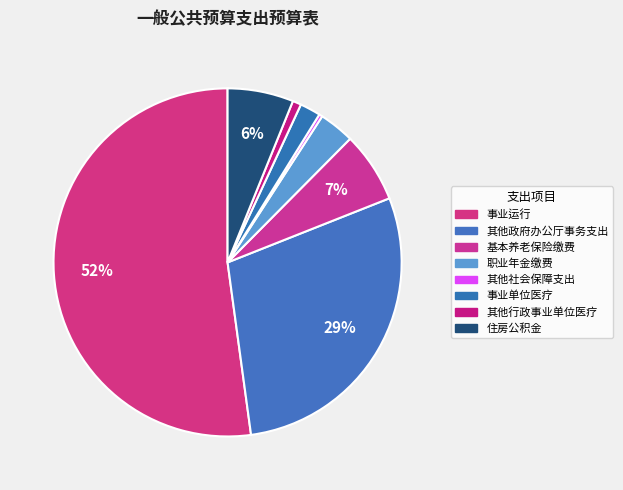

Rank the categories by value from lowest to highest.

其他社会保障和就业支出, 其他行政事业单位医疗支出, 事业单位医疗, 机关事业单位职业年金缴费支出, 住房公积金, 机关事业单位基本养老保险缴费支出, 其他政府办公厅（室）及相关机构事务支出, 事业运行